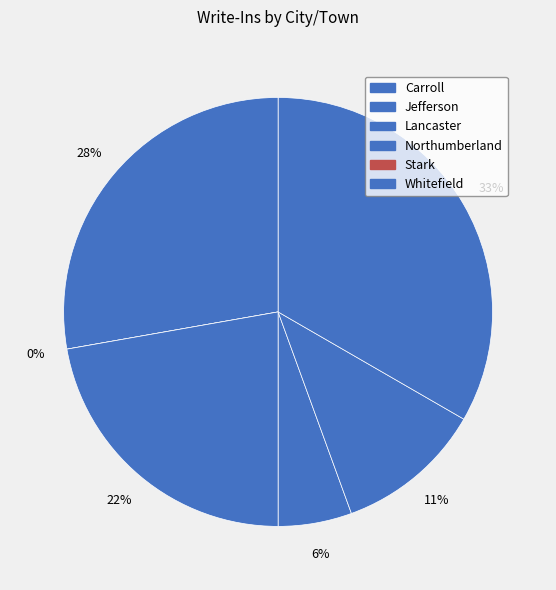

How many slices are in this pie chart?

6